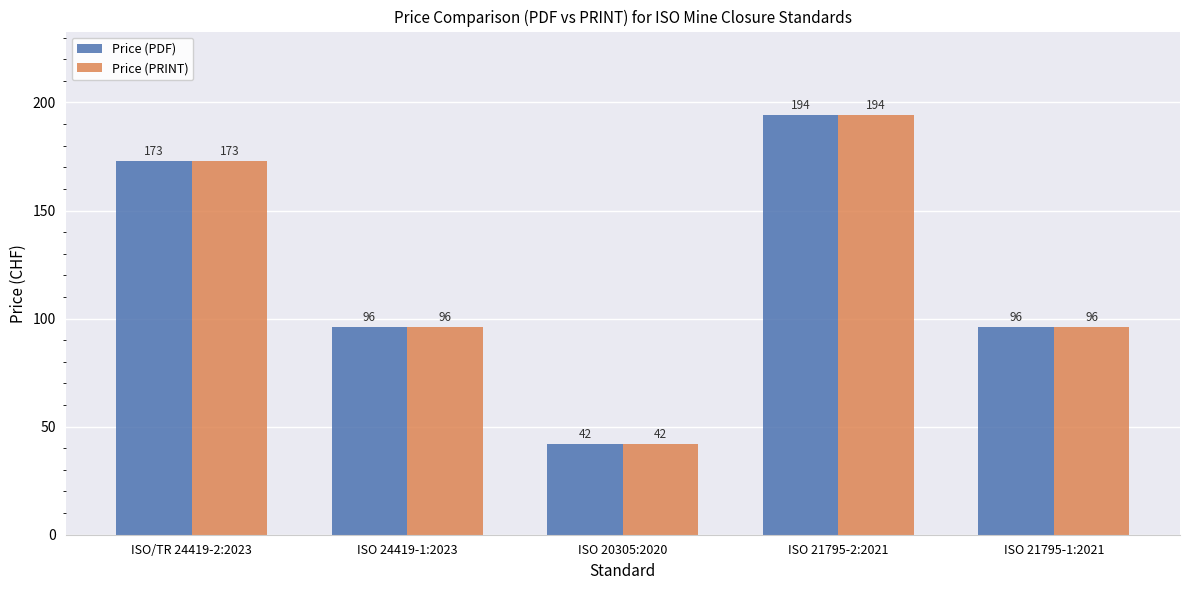

Count the Price (PRINT) values in the range 96 to 173.

3